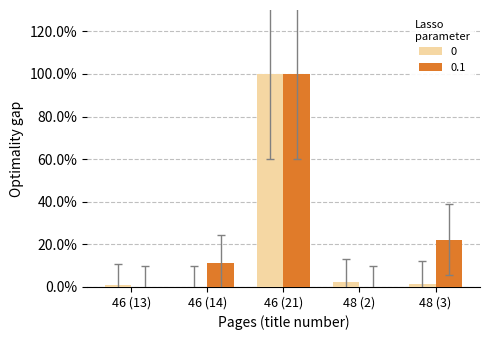

Are the bars horizontal?

No